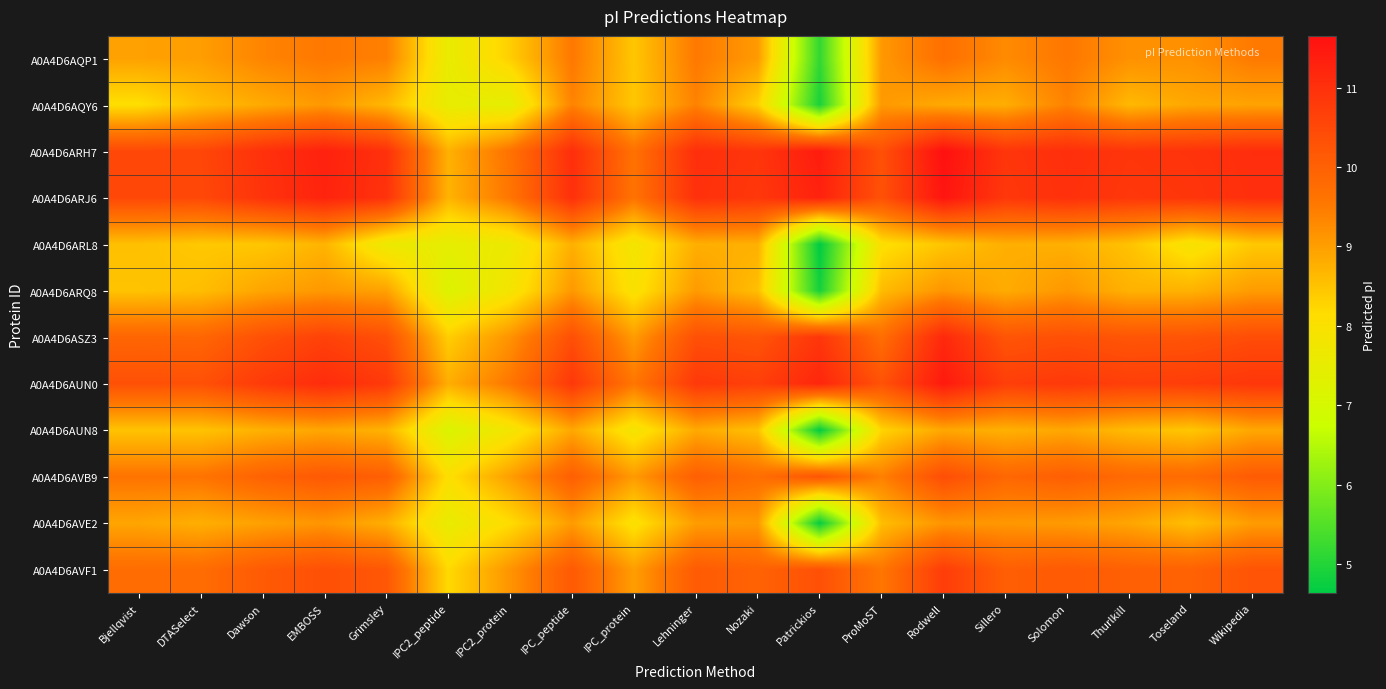

At which category does the chart reach its minimum across all series?

Patrickios